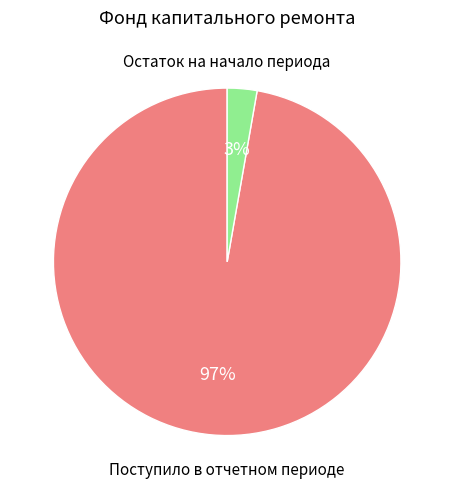

Is there a majority slice in this chart?

Yes